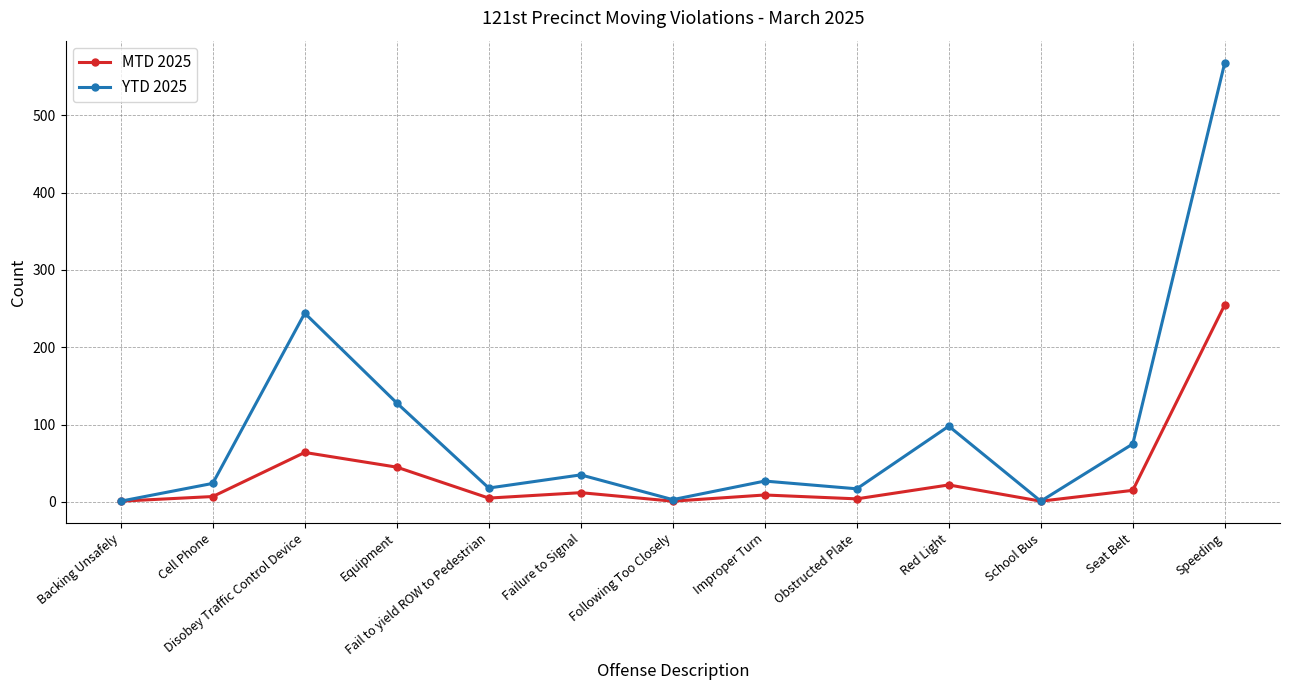

Which series has the widest spread of values?

YTD 2025